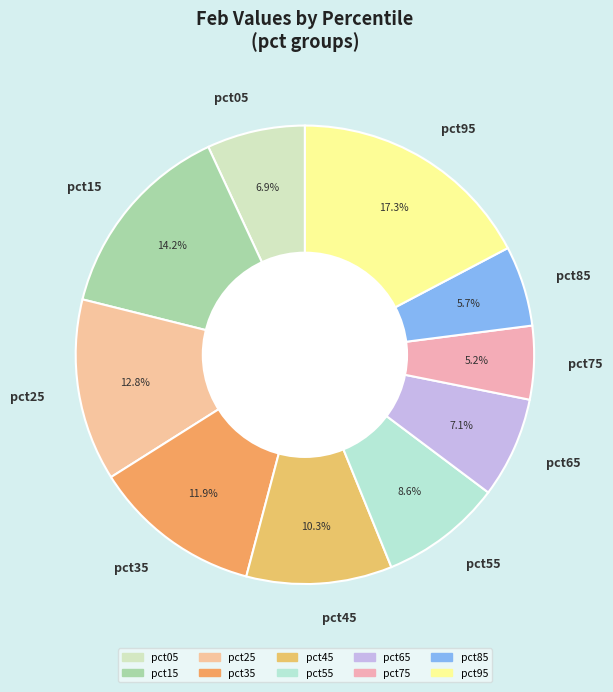

Does pct75 represent more than half of the total?

No